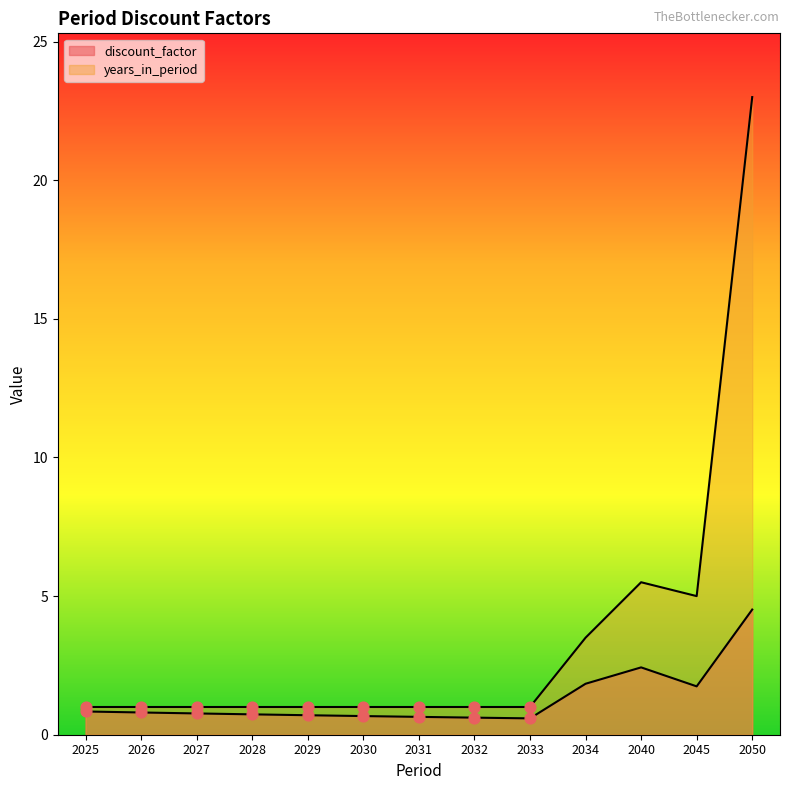

Which series has the widest spread of Y values?

years_in_period